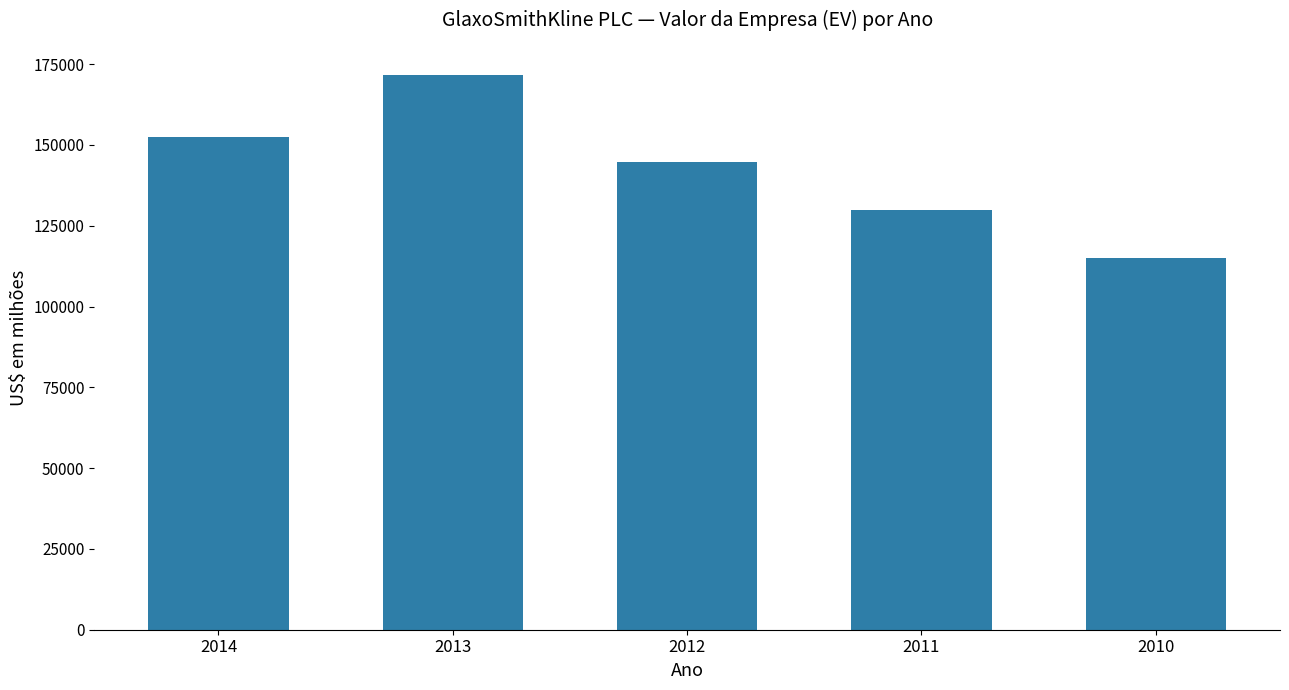

Rank the categories by value from lowest to highest.

2010, 2011, 2012, 2014, 2013